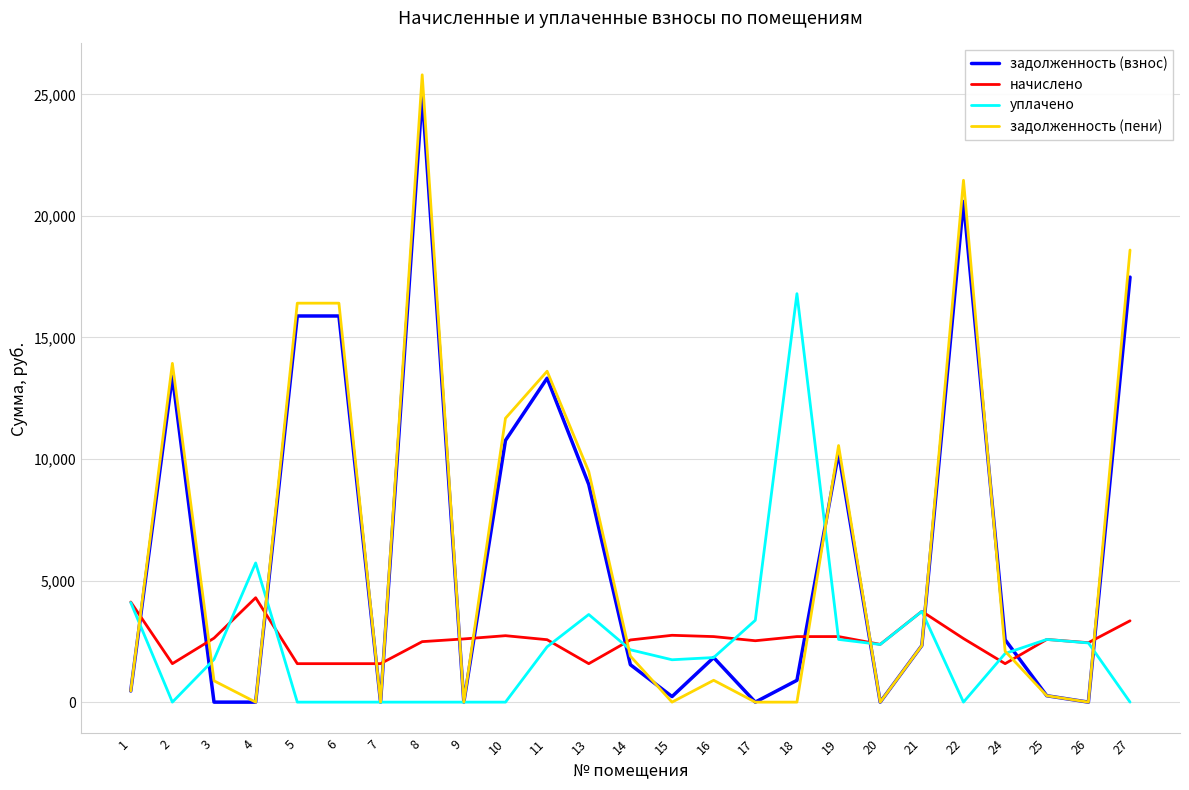

Between 14 and 18, which series saw the biggest shift?

уплачено